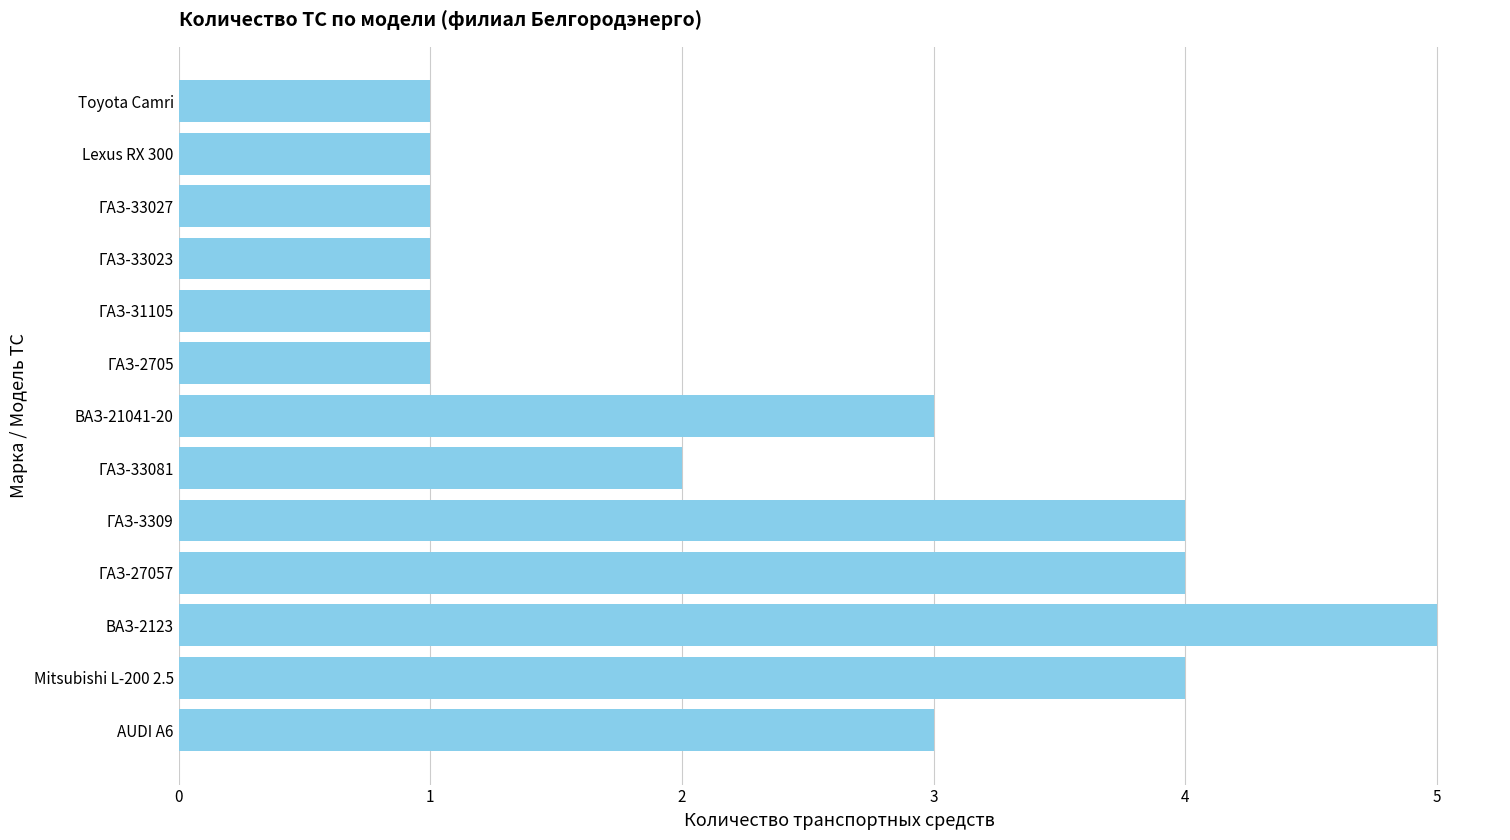

How many categories are shown in the chart?

13